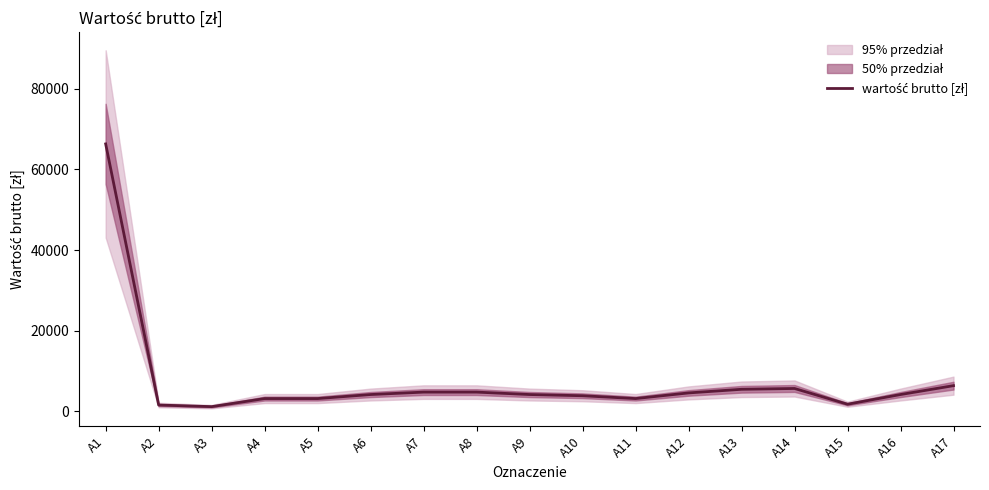

List the labels in order of value, largest first.

A1, A17, A14, A13, A7, A8, A12, A6, A9, A16, A10, A4, A5, A11, A15, A2, A3